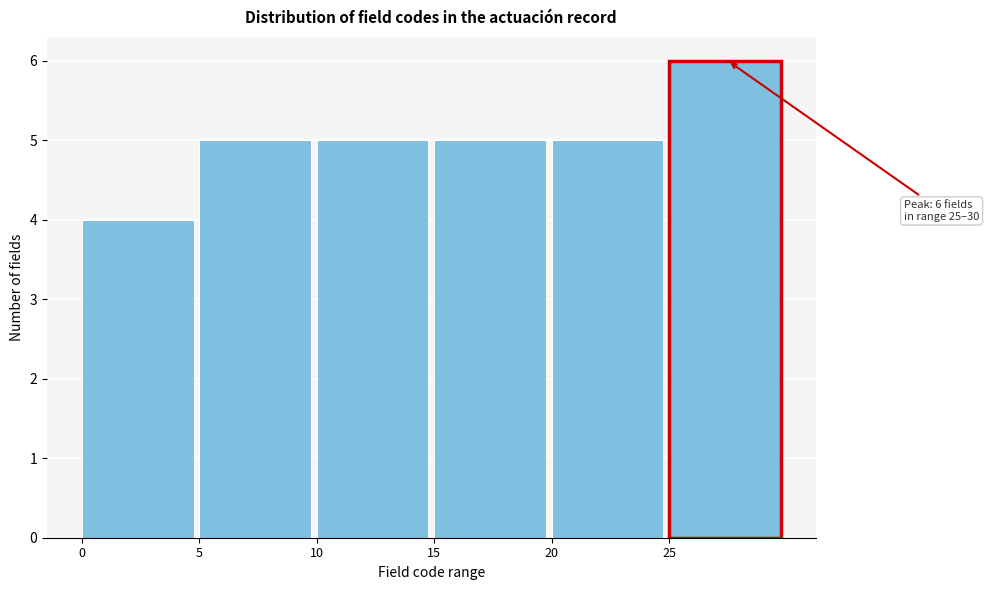

Which range on the x-axis has the tallest bar?

25 to 30